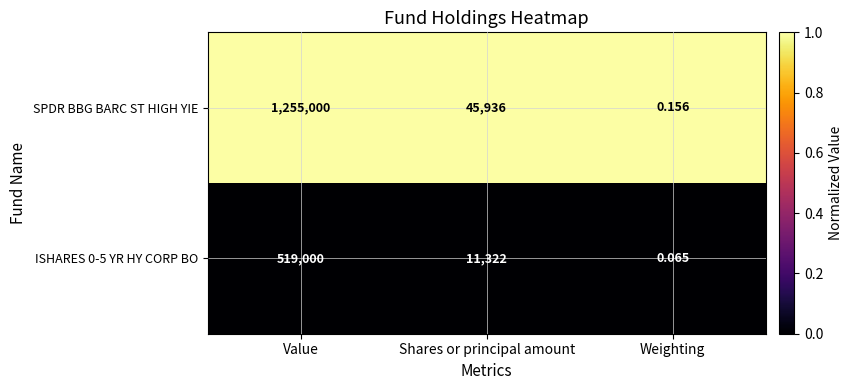

Which series changed the most between Shares or principal amount and Weighting?

SPDR BBG BARC ST HIGH YIE